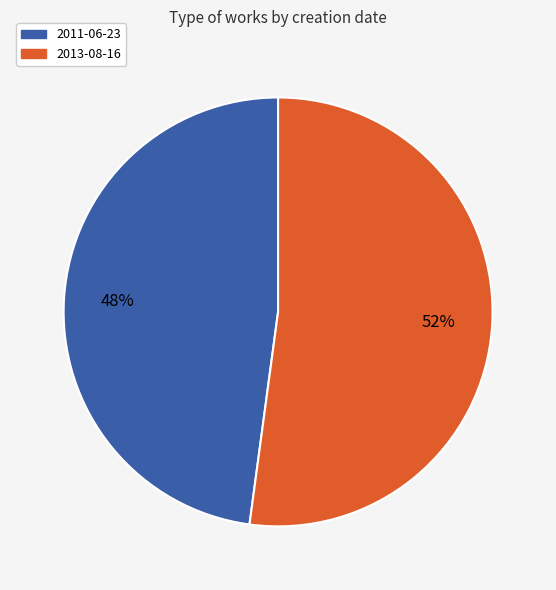

The 2011-06-23 slice represents 48% of the pie. True or false?

True